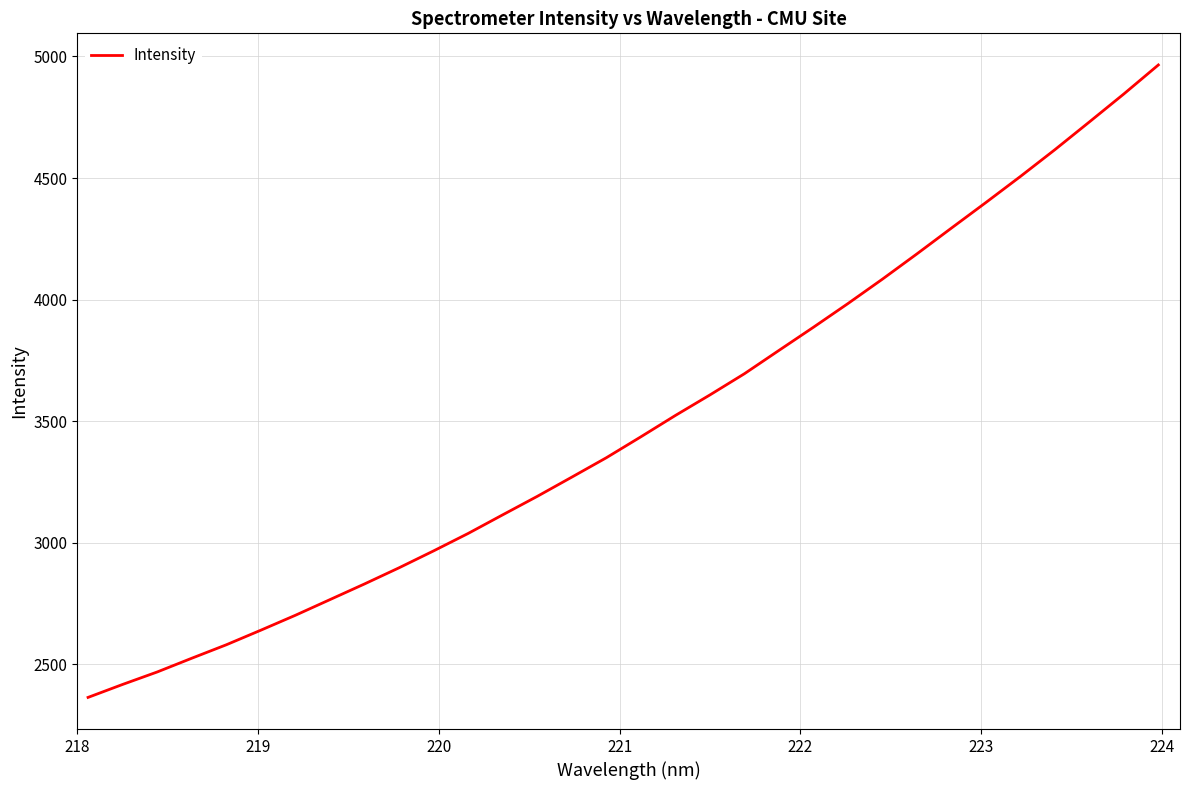

What is the minimum value shown in the chart?

2363.1